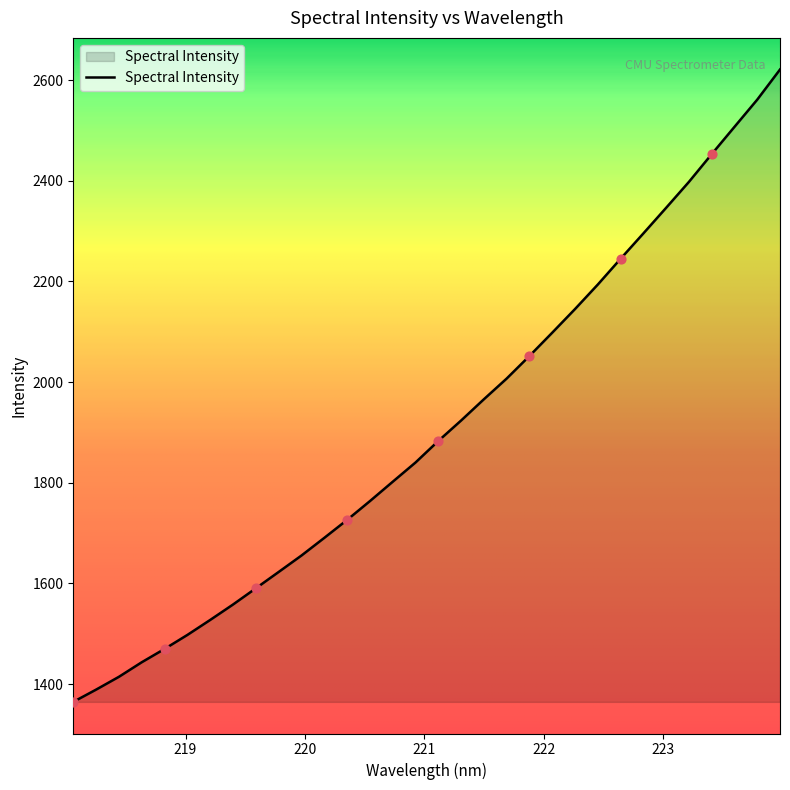

What is the greatest value displayed?

2620.9